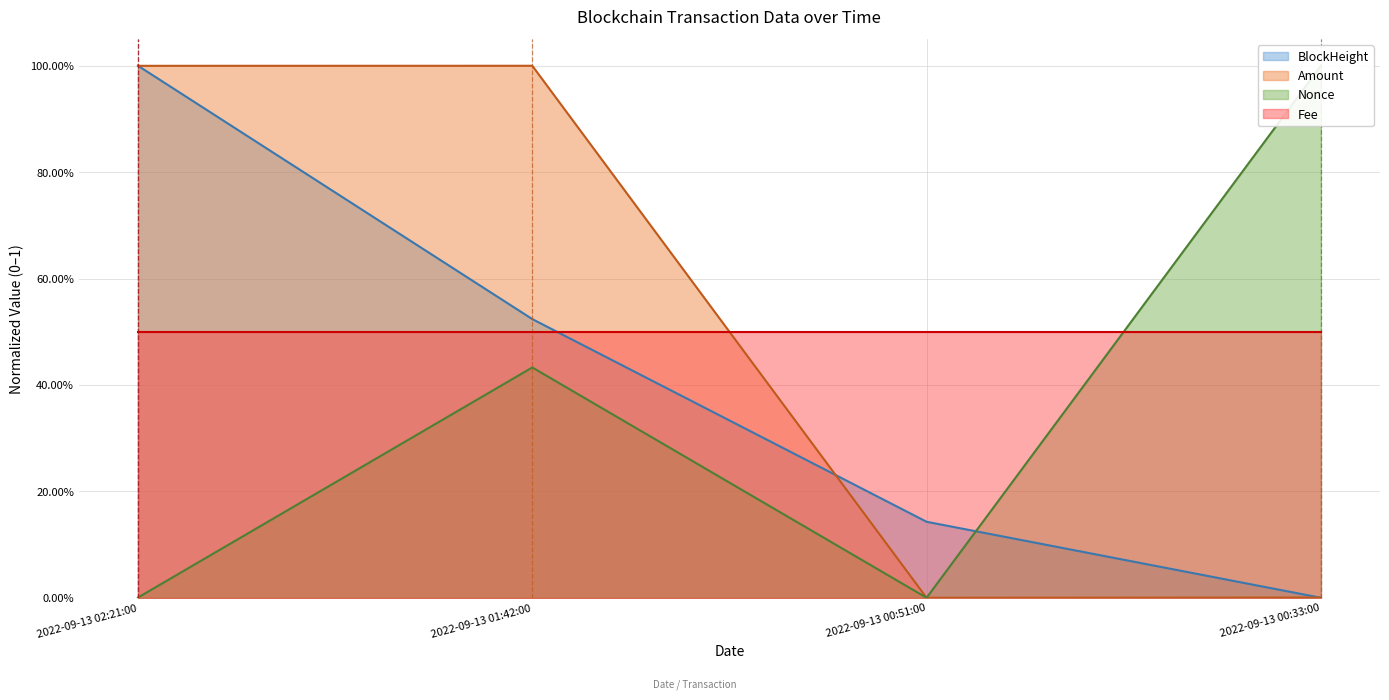

What position from the right is 2022-09-13 00:33:00?

1